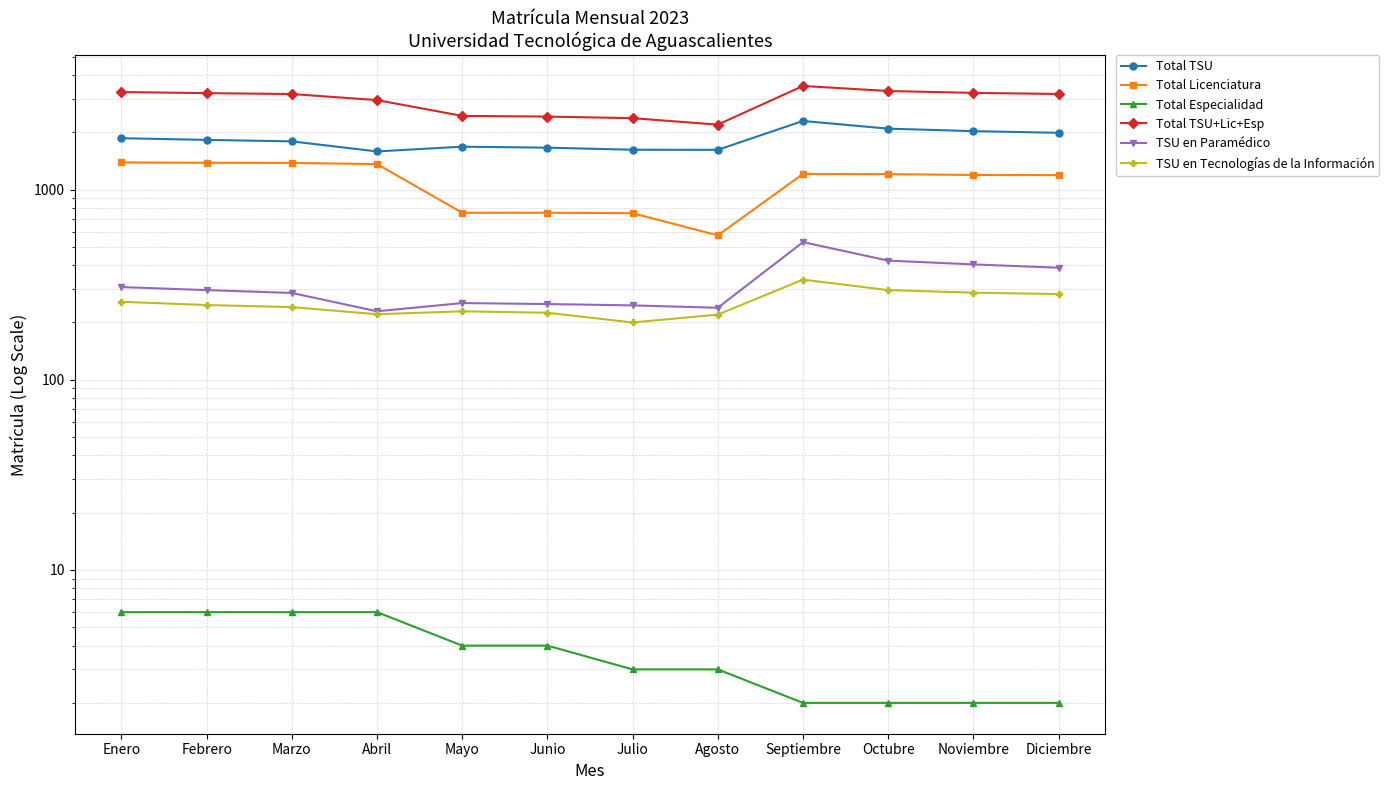

What is the value of the Total TSU point at the 9th from the left?

2294